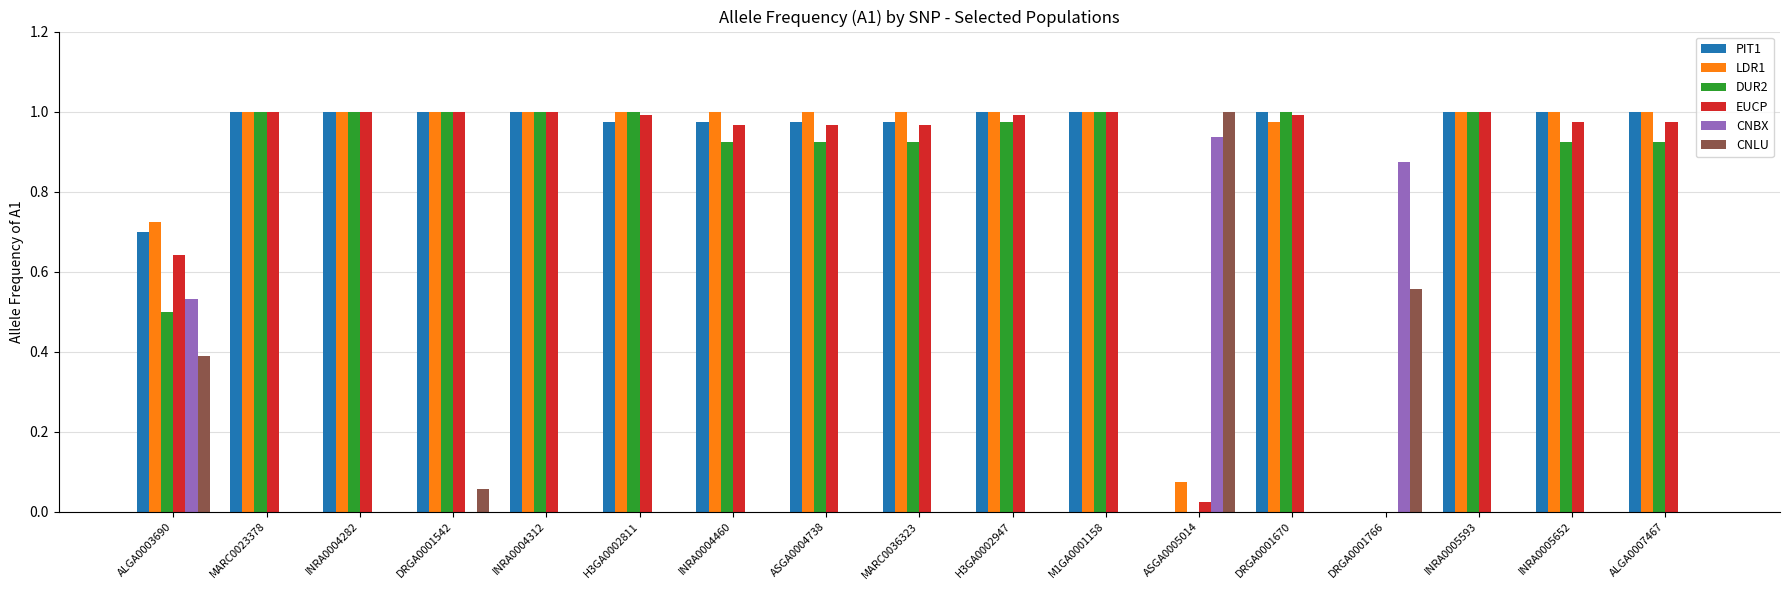

What is the sum of all EUCP values?

14.5